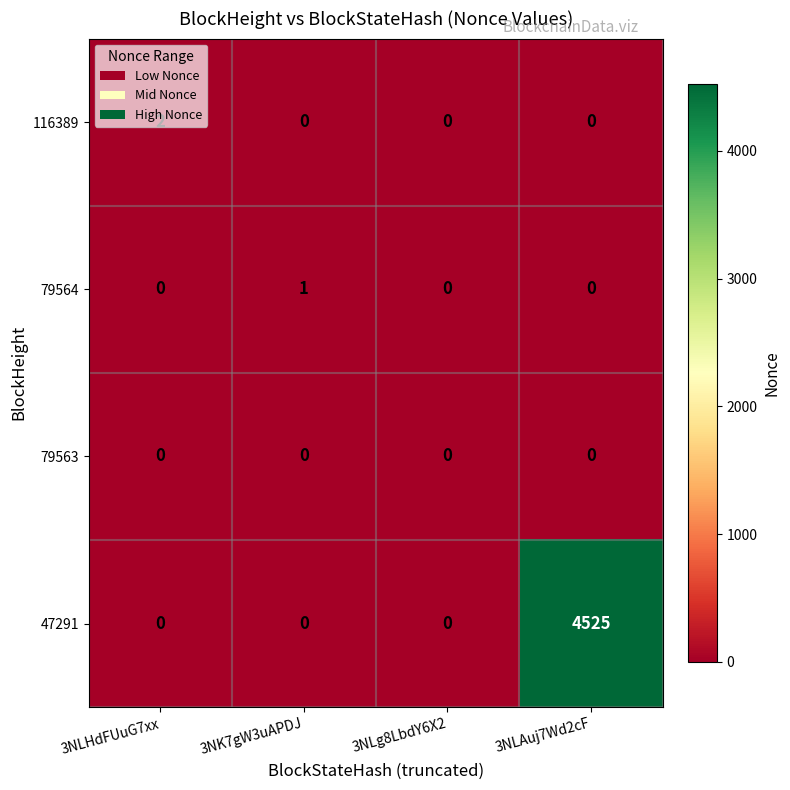

Which series changed the most between 3NLHdFUuG7xx and 3NLAuj7Wd2cF?

47291